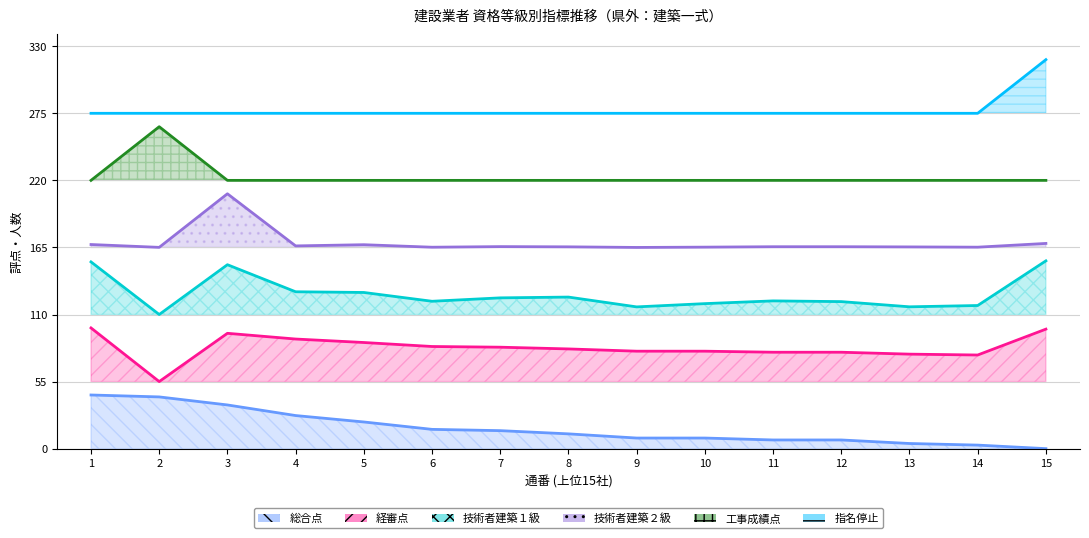

Which category has the lowest value in the 技術者建築２級 series?

9